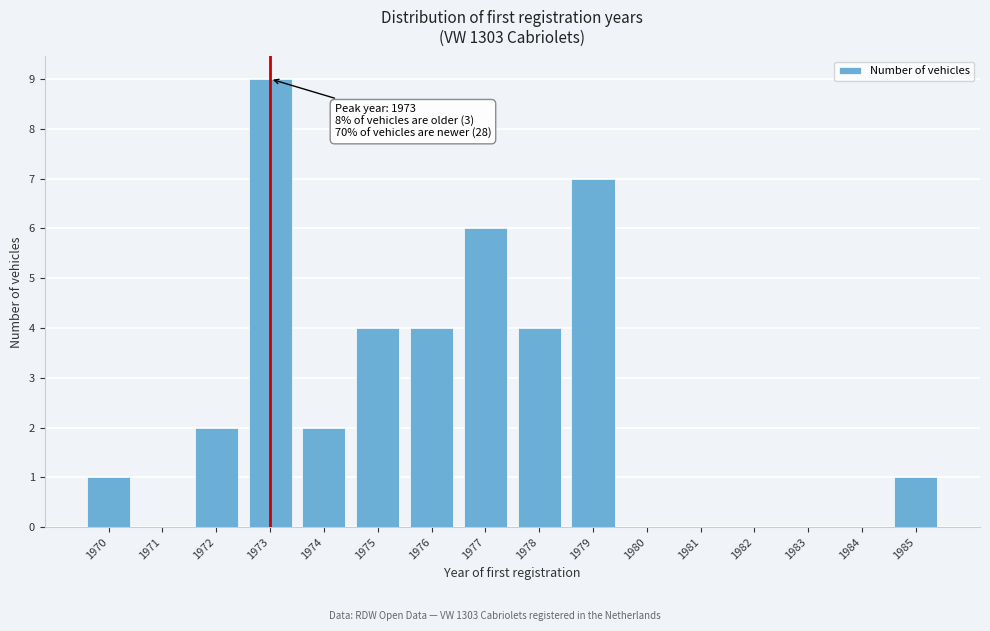

Reading left to right, what are all the values shown in this chart?

1970=1	1971=0	1972=2	1973=9	1974=2	1975=4	1976=4	1977=6	1978=4	1979=7	1980=0	1981=0	1982=0	1983=0	1984=0	1985=1